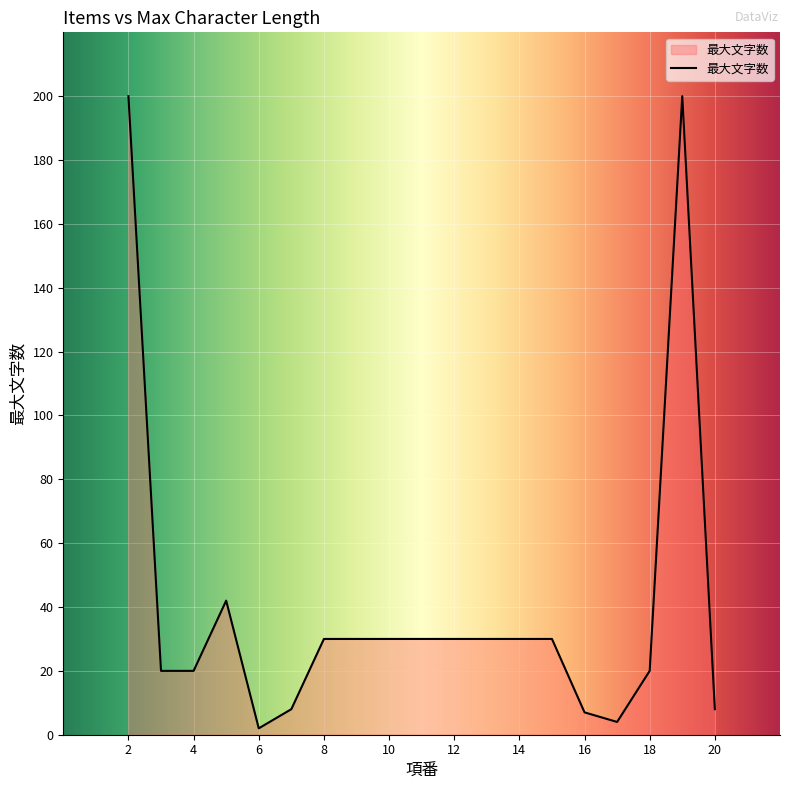

What is the difference between the maximum and minimum values?

198